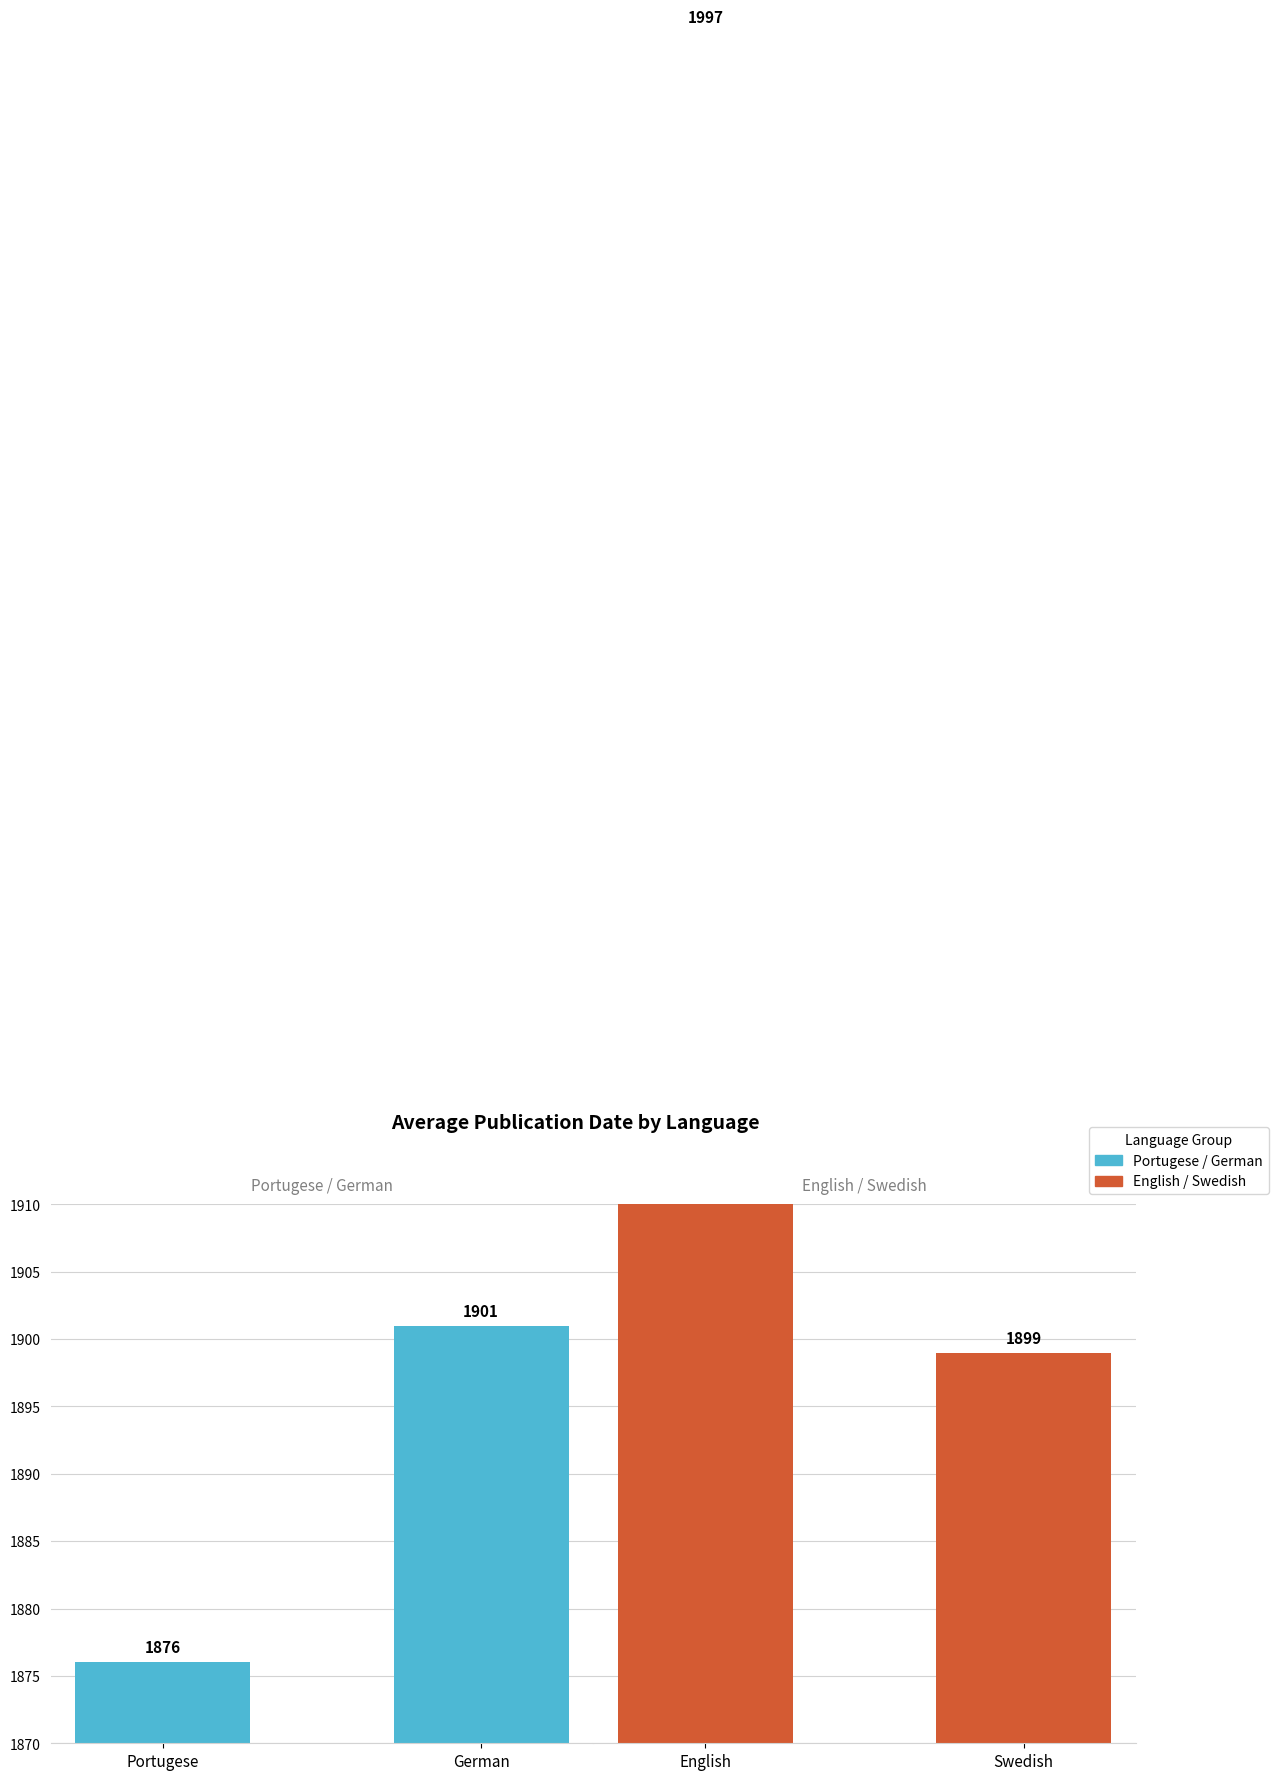

What is the sum of the English / Swedish values at Swedish and English?

3896